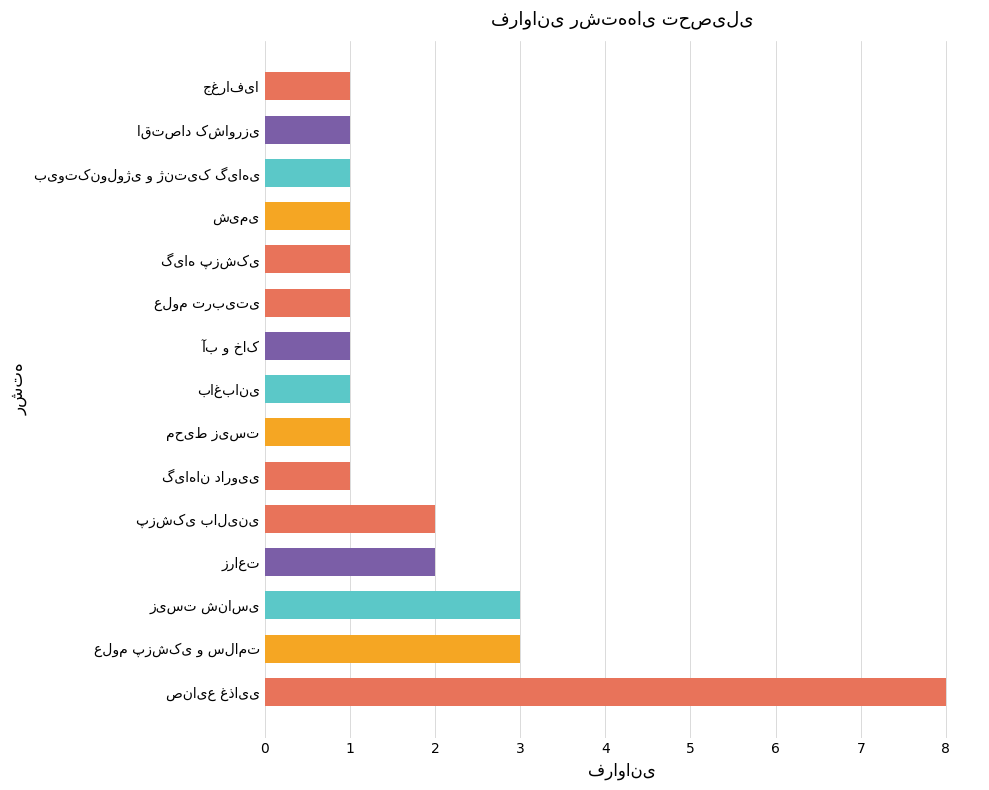

What is the average value?

2